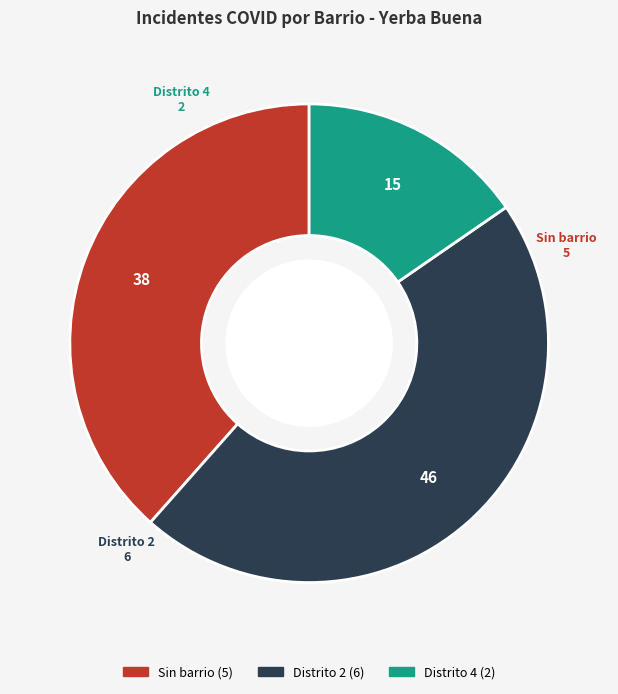

Do Distrito 4 and Sin barrio together represent more than half of the pie?

Yes